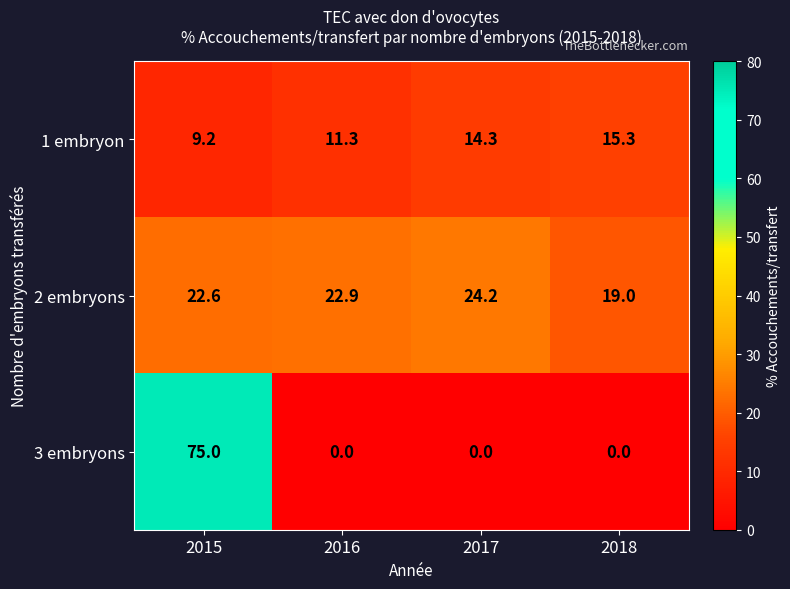

Rank the series by their maximum value, from lowest to highest.

1 embryon, 2 embryons, 3 embryons